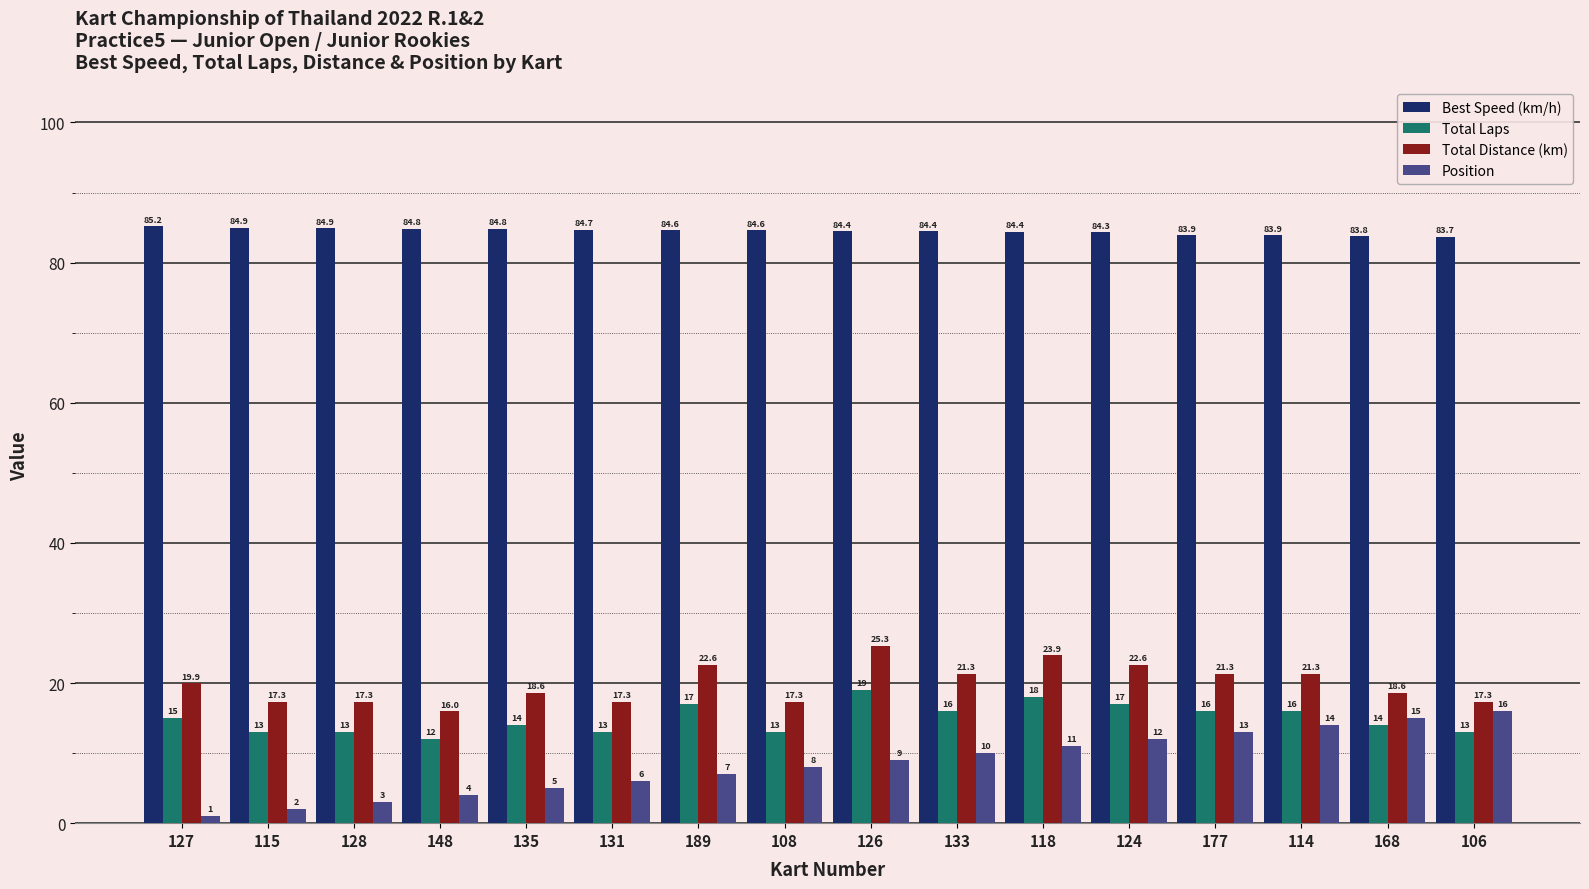

What is the approximate value of Best Speed (km/h) at 148?

84.8